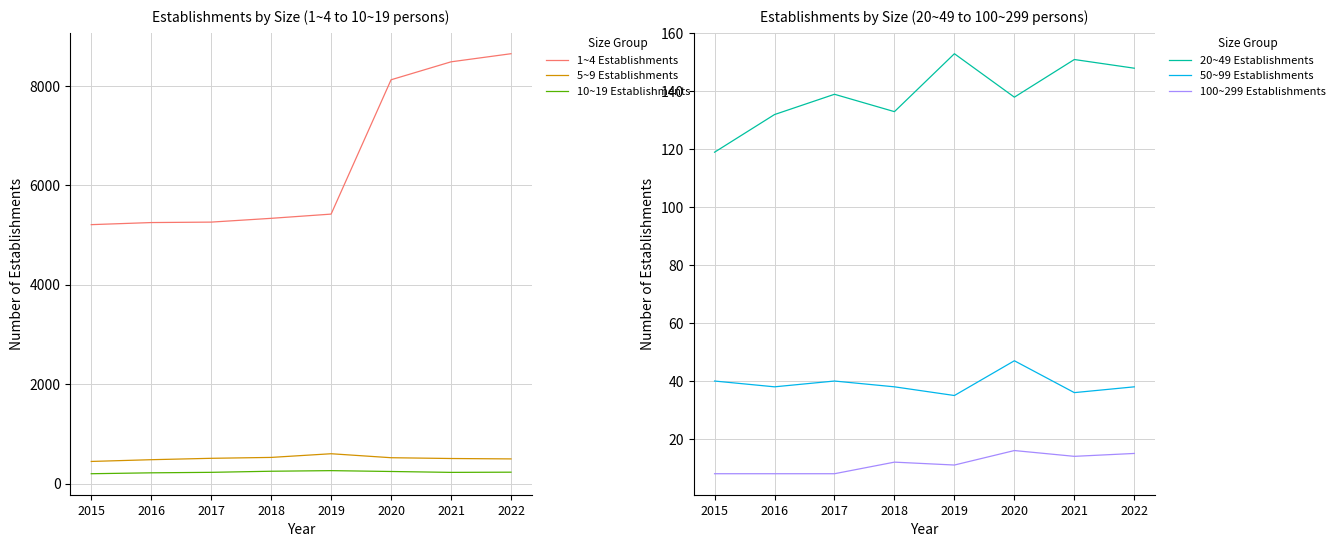

What is the average value of the 20~49 Establishments series?

139